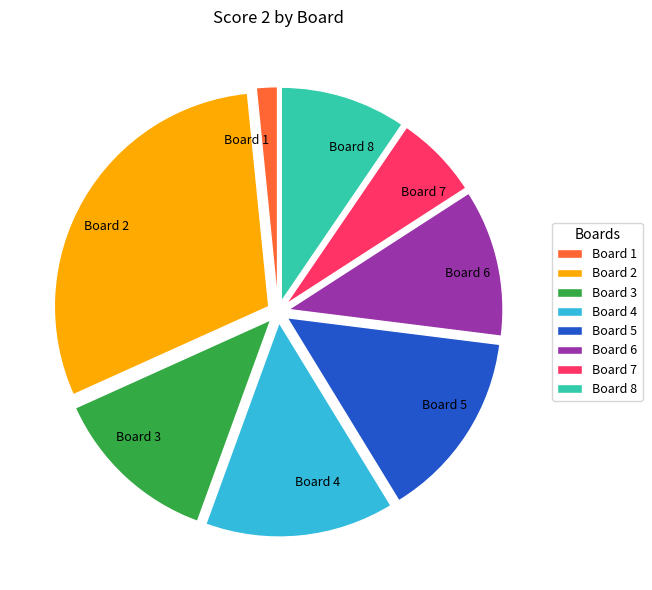

Combined, do Board 8 and Board 3 account for over 50%?

No